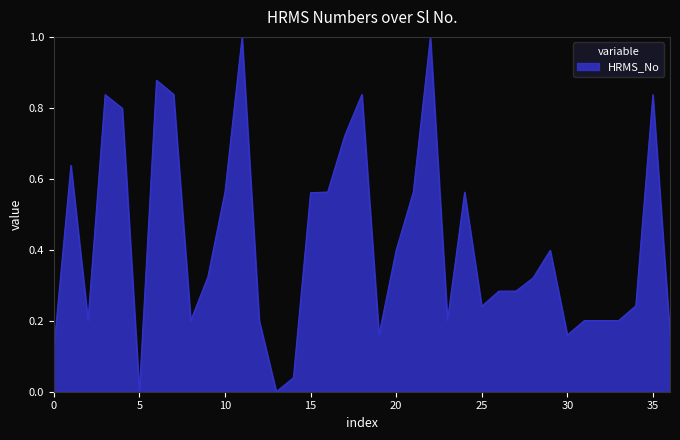

What is the difference between the maximum and minimum values?

1.0